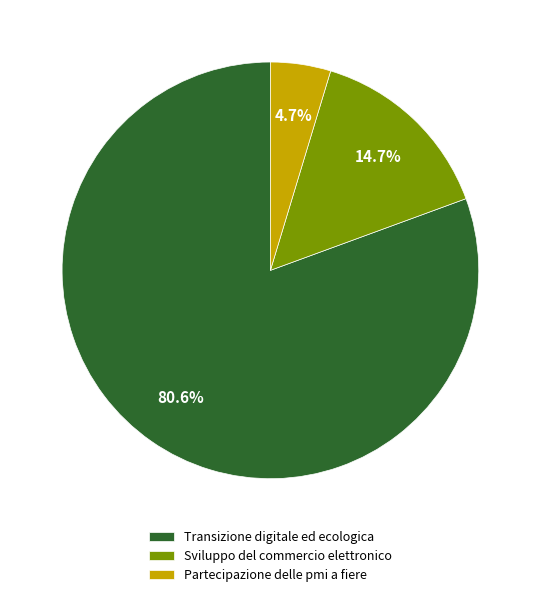

Count the number of slices in the pie.

3